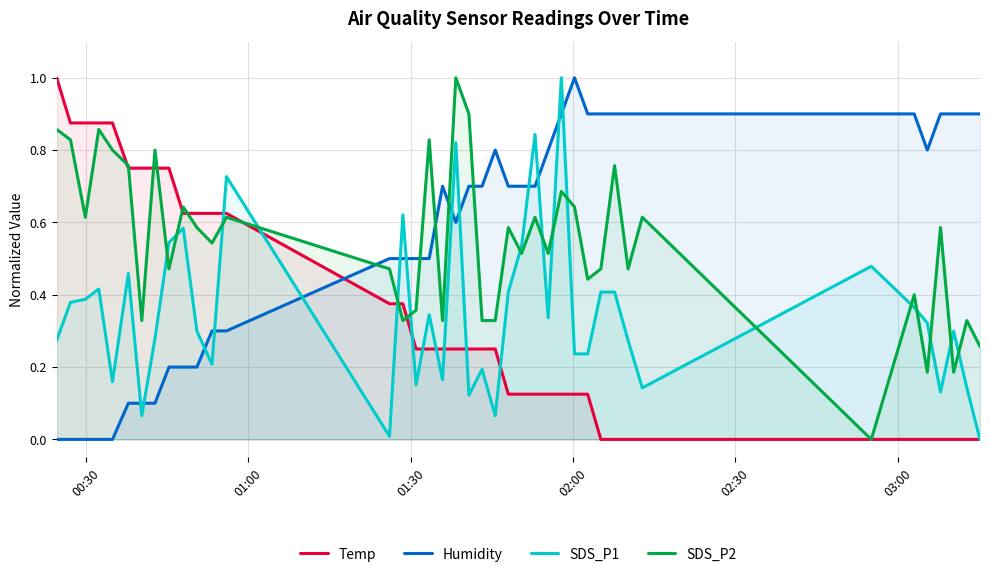

List the series in order of their peak value, highest first.

Temp, Humidity, SDS_P1, SDS_P2